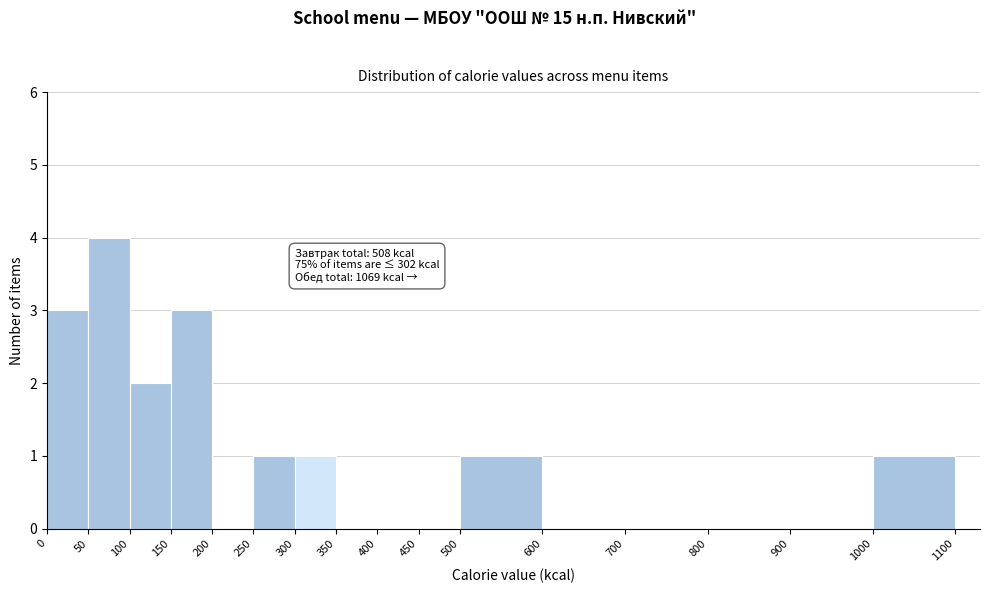

Which range on the x-axis has the tallest bar?

50 to 100